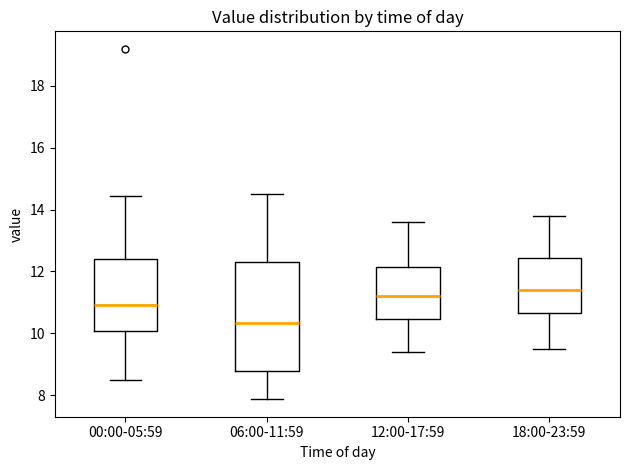

Where does the upper whisker of the box for 06:00-11:59 end on the y-axis? The values are not printed on the chart, so give them approximately, as read against the axis.

14.6